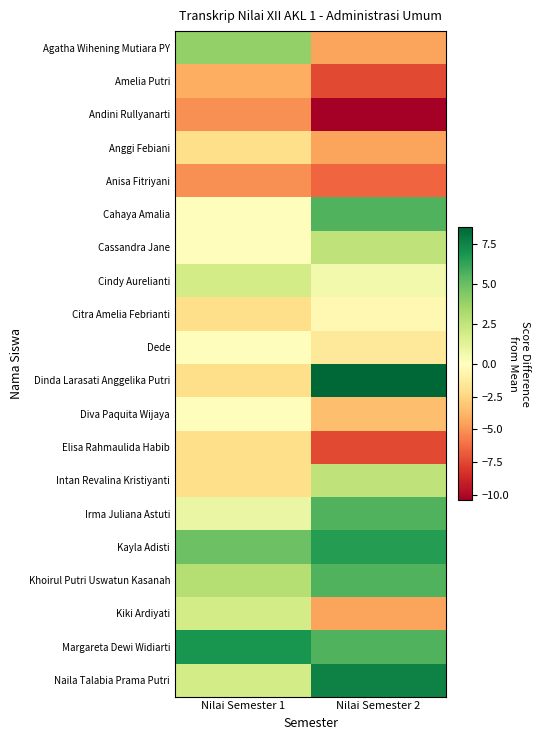

What is the greatest value displayed?

8.5